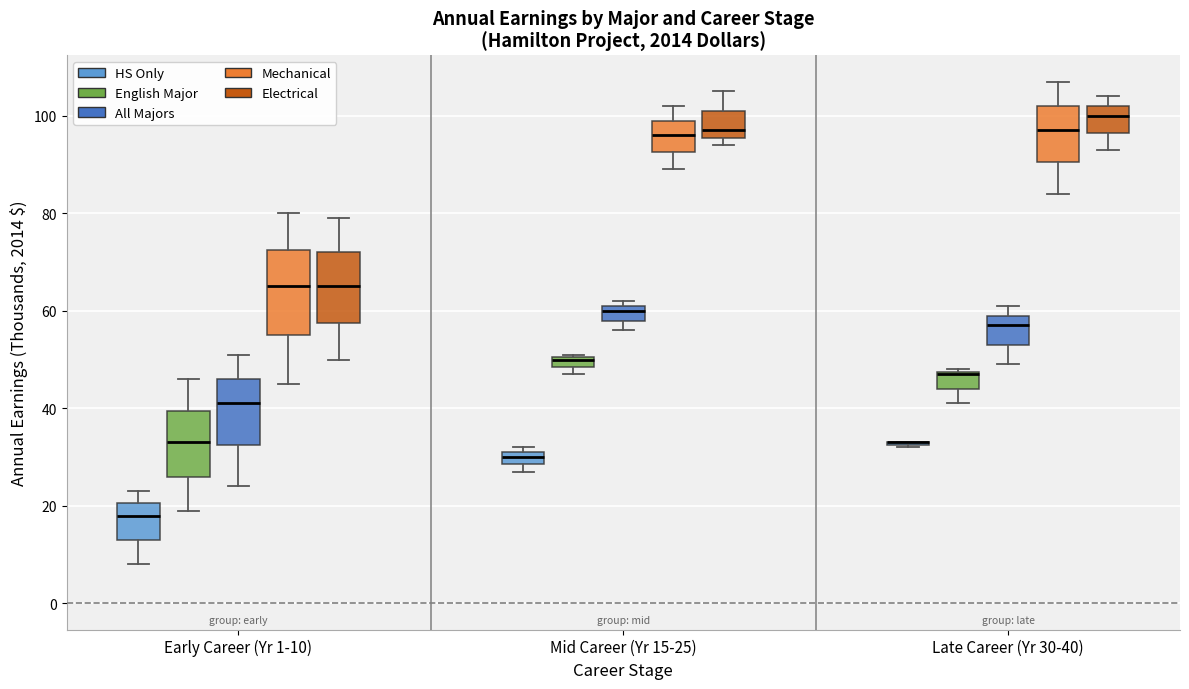

Where is the lower edge of the box for Mid Career (Yr 15-25) (All Majors) on the y-axis? The values are not printed on the chart, so give them approximately, as read against the axis.

58